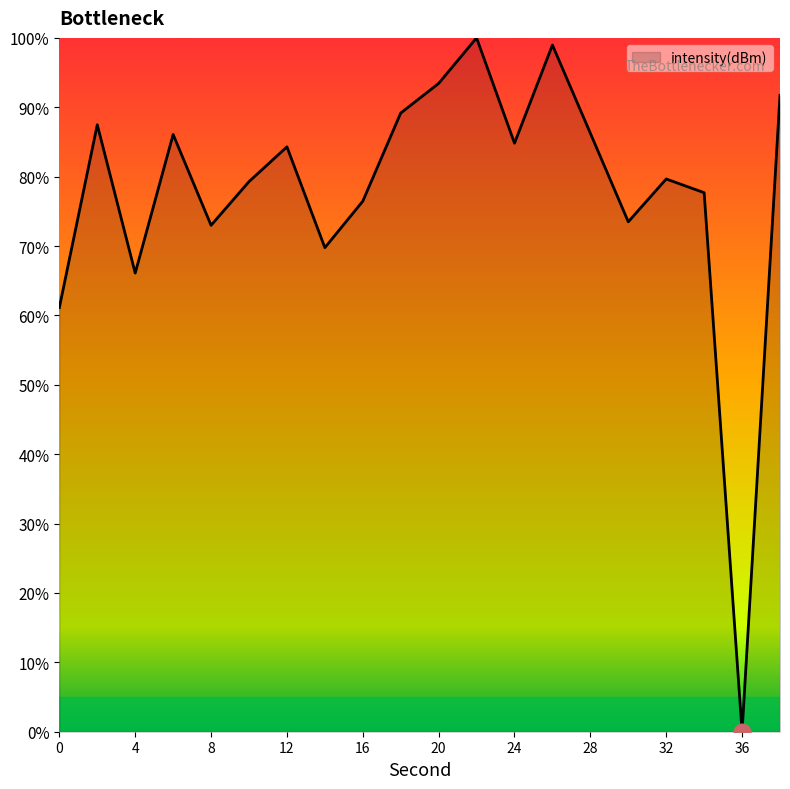

What is the greatest value displayed?

100.0